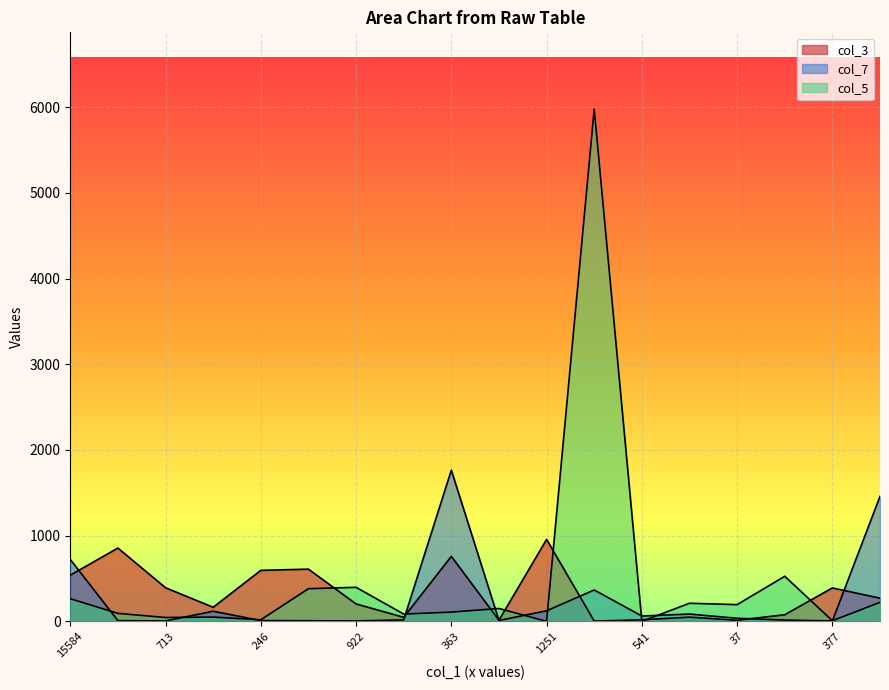

After their last crossing, which series has the higher values: col_5 or col_7?

col_7